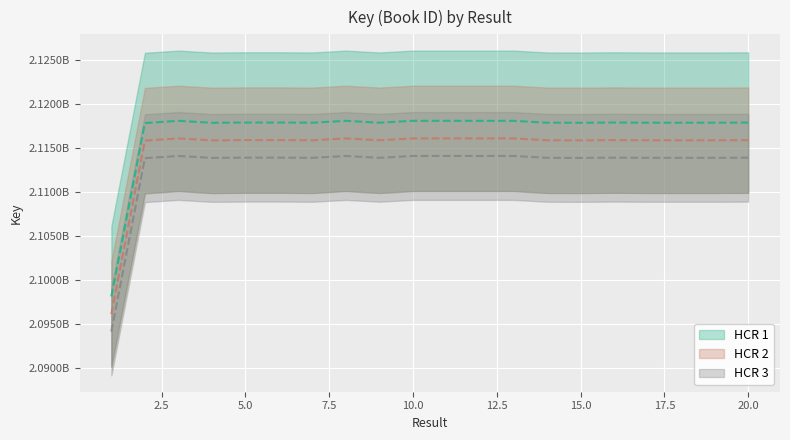

In HCR 1, how many points are lower than both neighbors (excluding endpoints)?

6